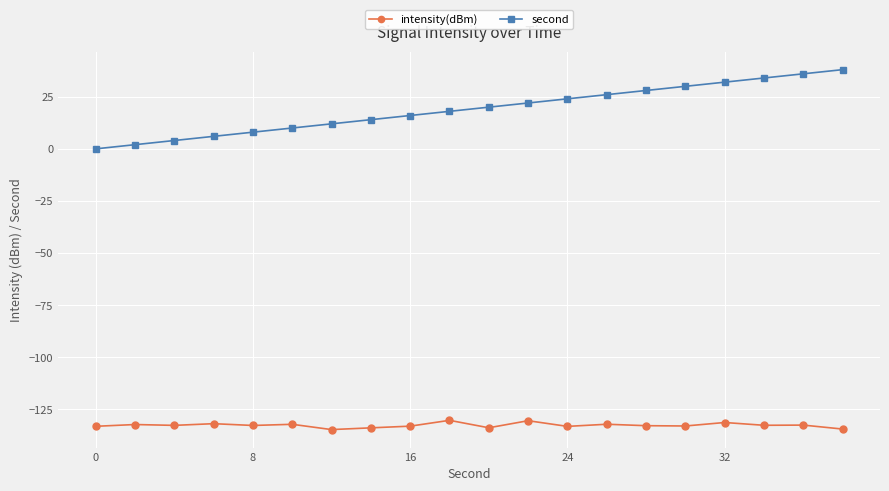

What is the difference between the second highest and minimum values in the intensity(dBm) series?

4.3